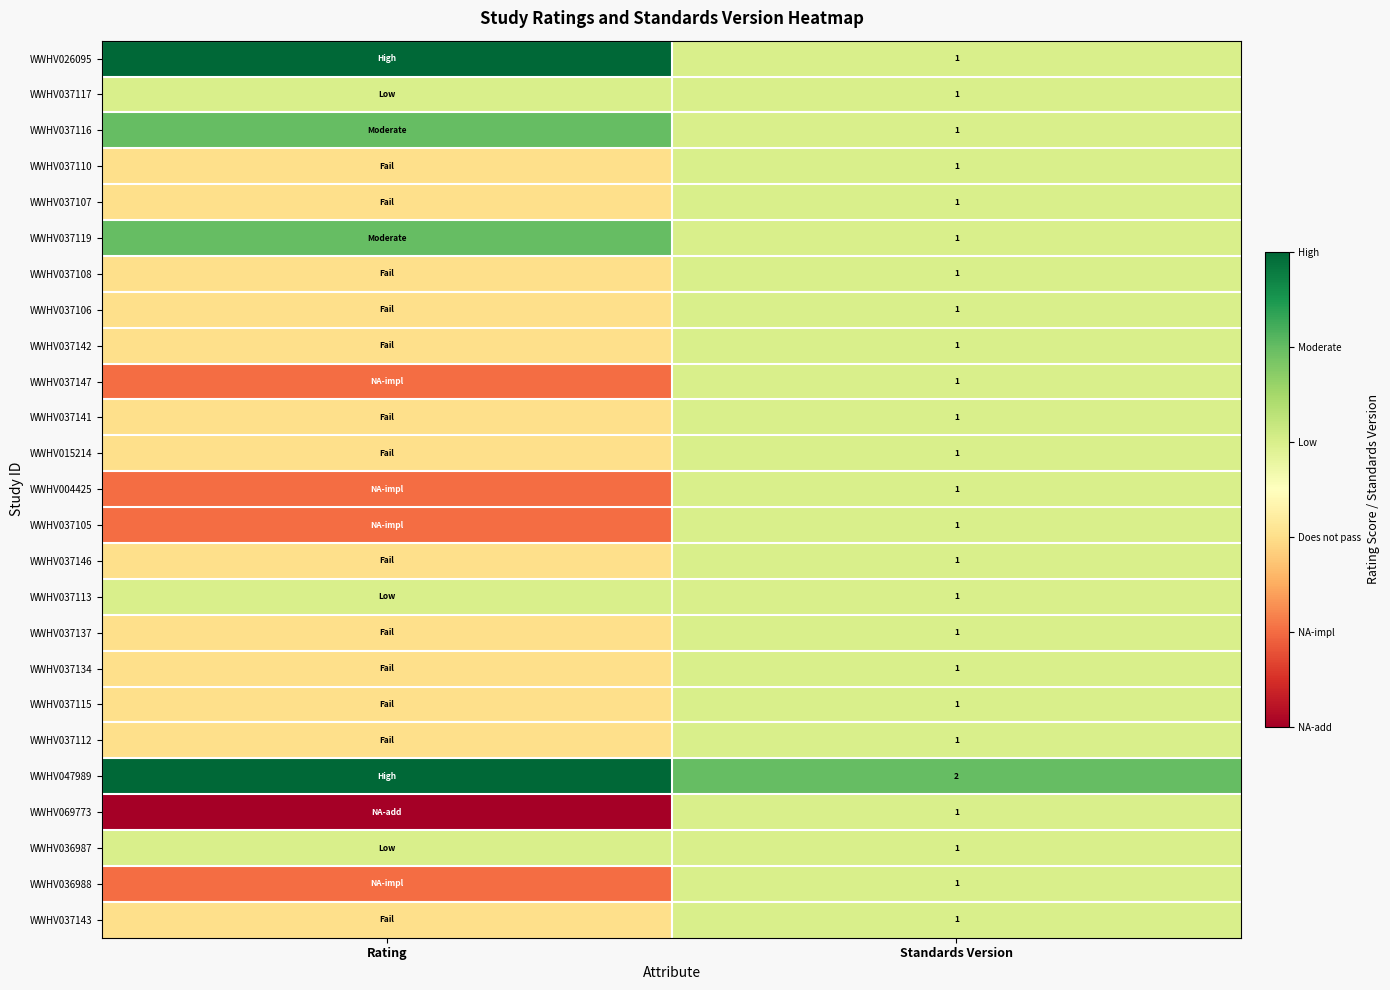

The value of WWHV037106 at Standards Version is 2. True or false?

False